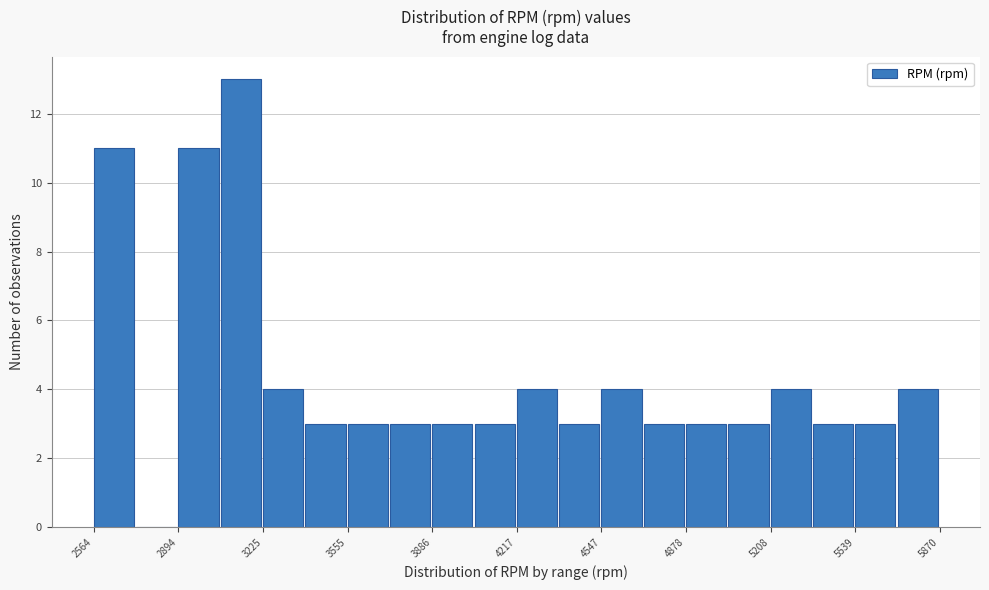

Around what value on the x-axis is the tallest bar? Give the approximate position of its centre, as read against the axis.

3150